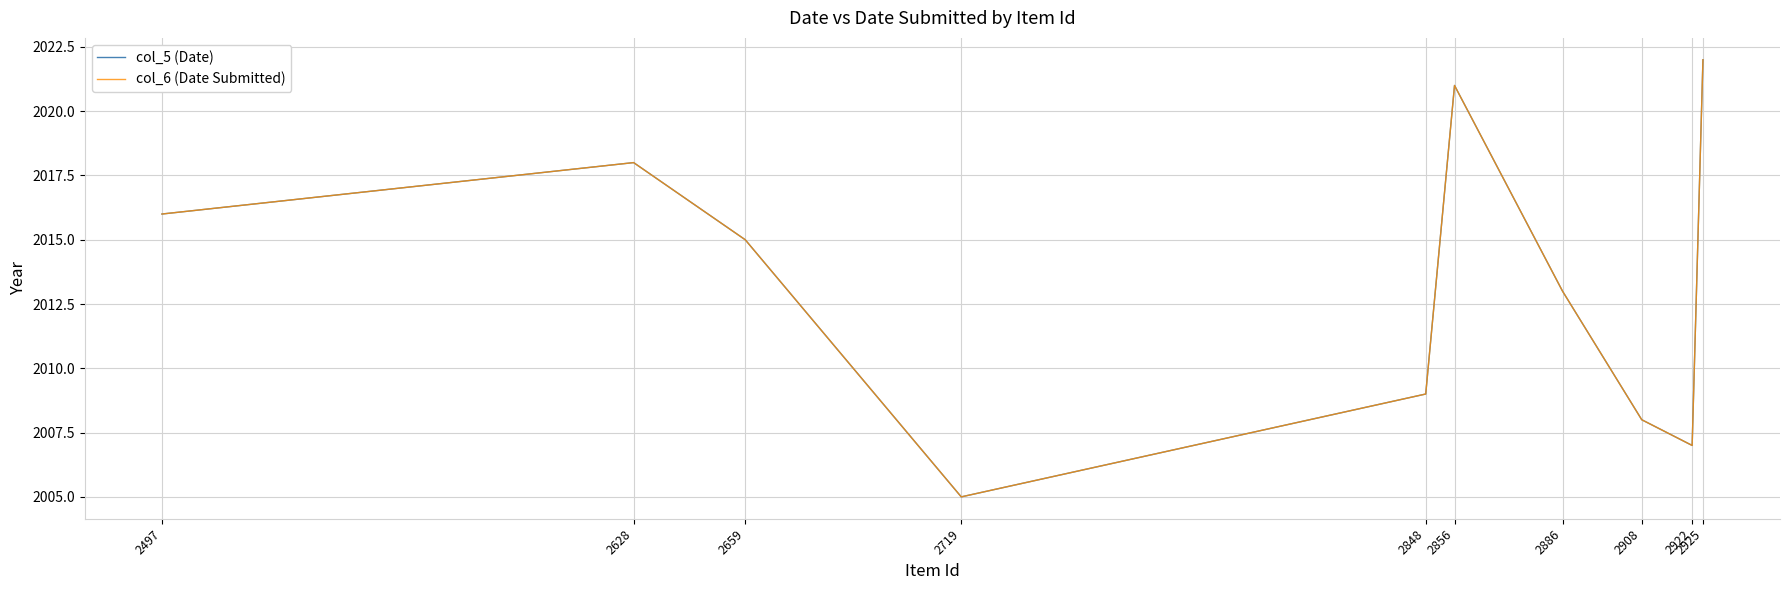

Is this an area chart (filled region under the line)?

No